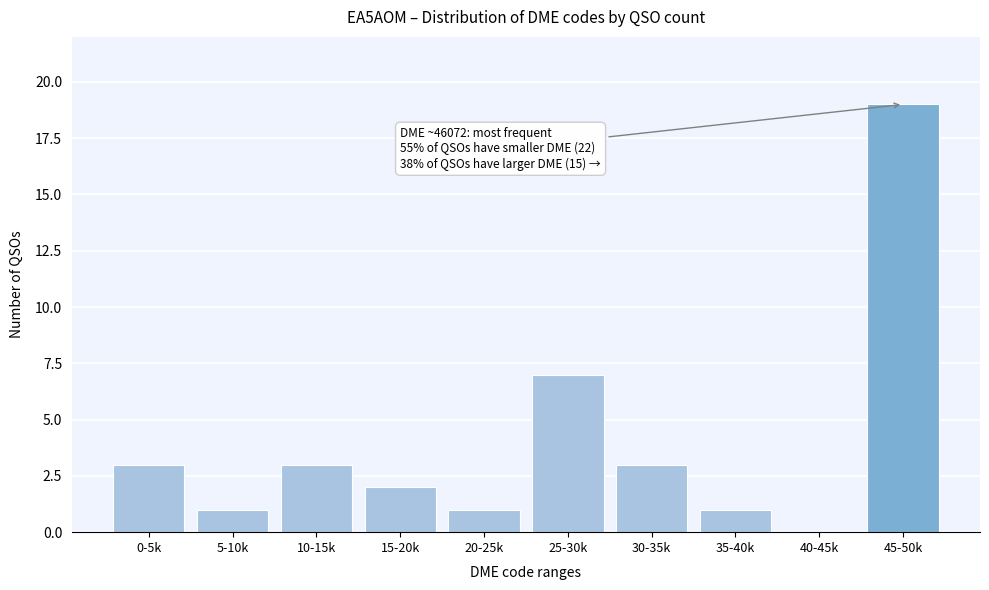

Reading left to right, what are all the values shown in this chart?

0-5k=3	5-10k=1	10-15k=3	15-20k=2	20-25k=1	25-30k=7	30-35k=3	35-40k=1	40-45k=0	45-50k=19